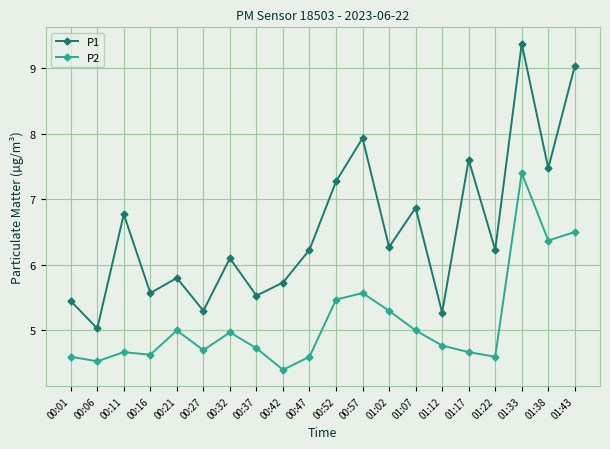

Is the value of P1 at 00:42 greater than the value of P2 at 00:21?

Yes